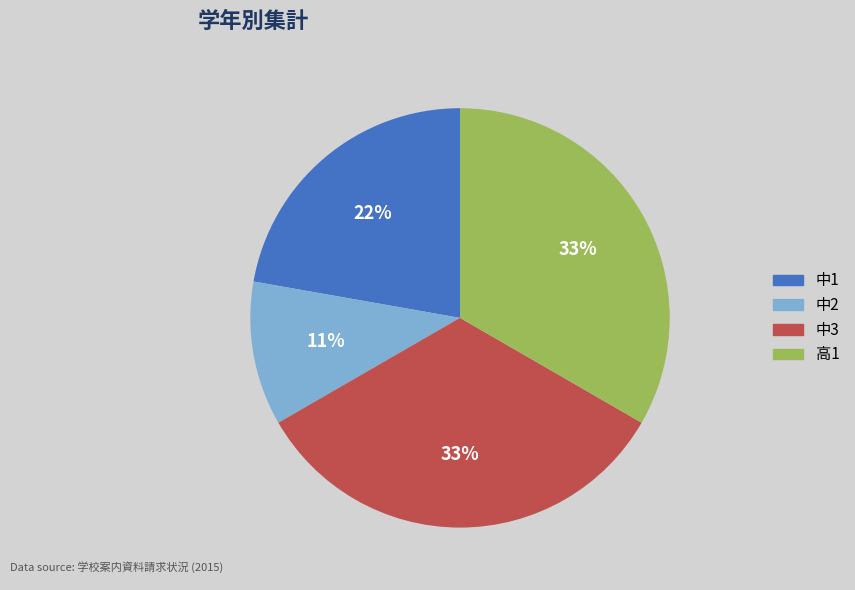

To the nearest percent, what is the difference between the 高1 and 中2 slice percentages?

22%